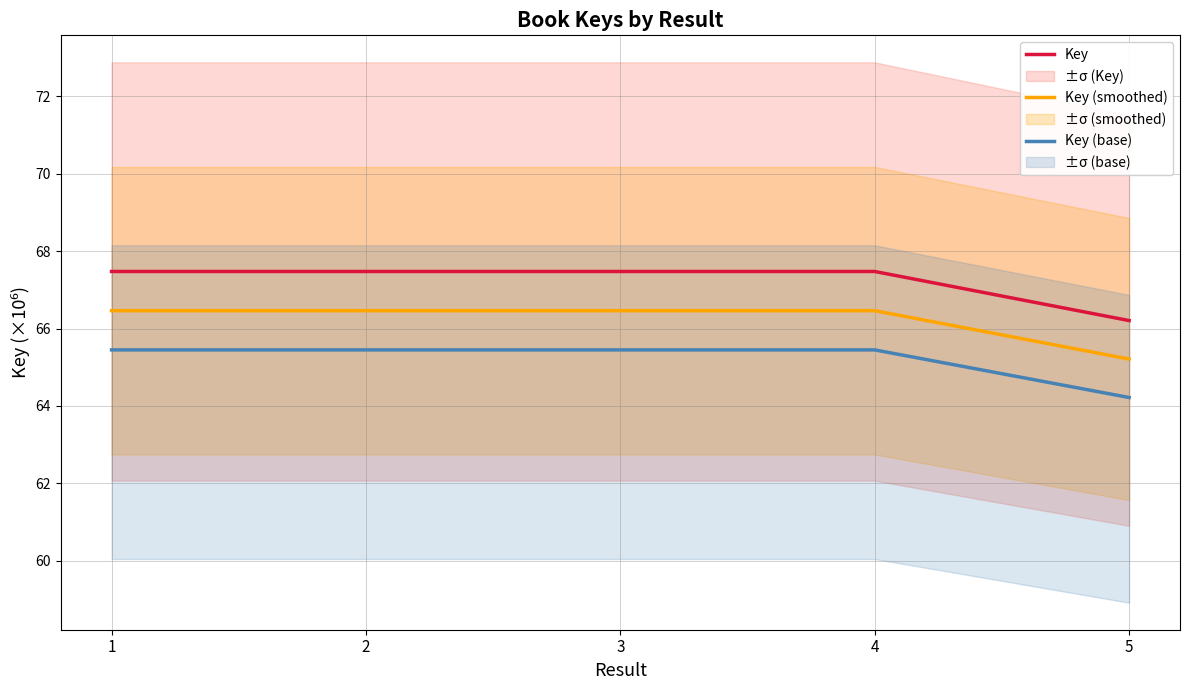

The Key (base) series shows 65.4 at 2. True or false?

True